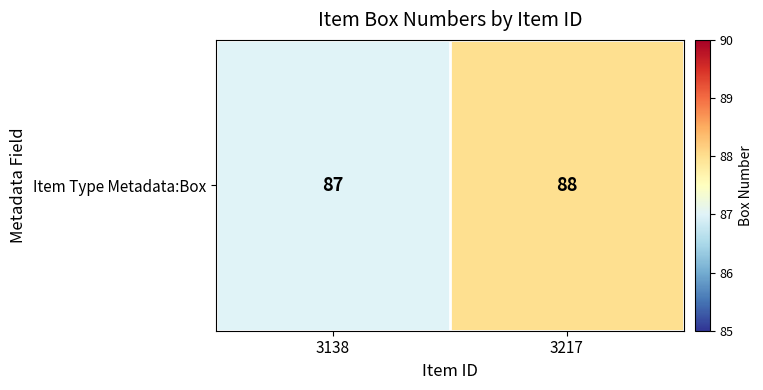

How many values are between 87 and 88?

2